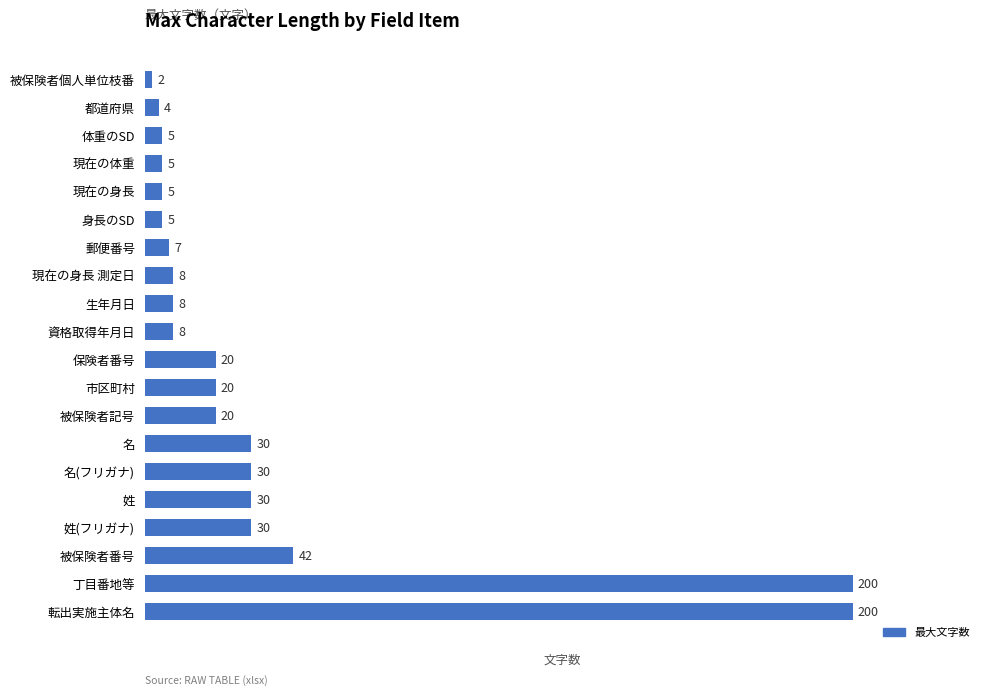

Approximately how many times larger is the value at 市区町村 compared to 郵便番号?

2.9